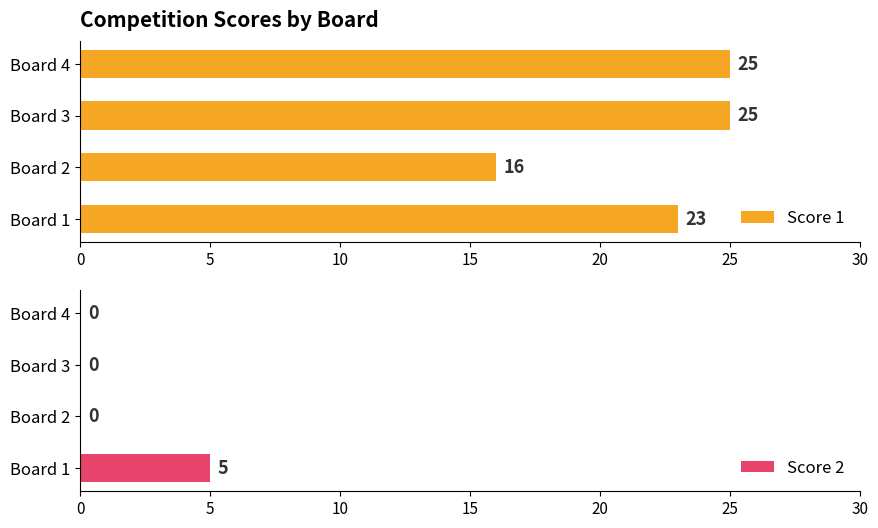

Which series has the largest range (max minus min)?

Score 1